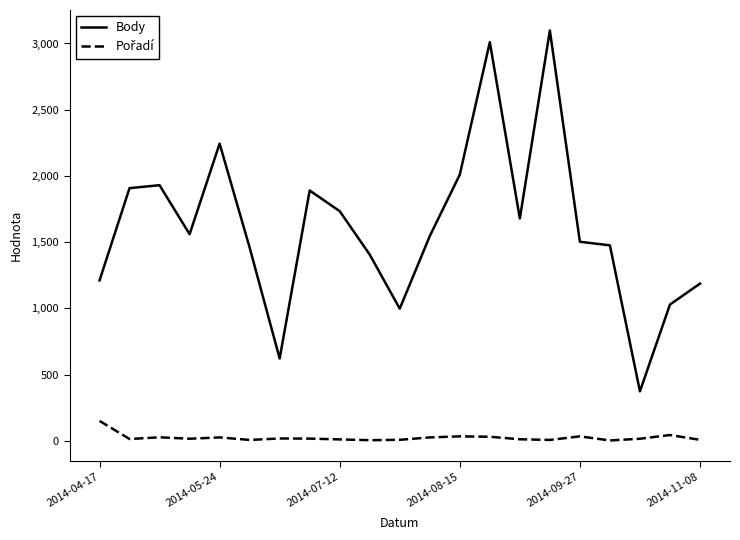

What is the maximum value shown in the chart?

3098